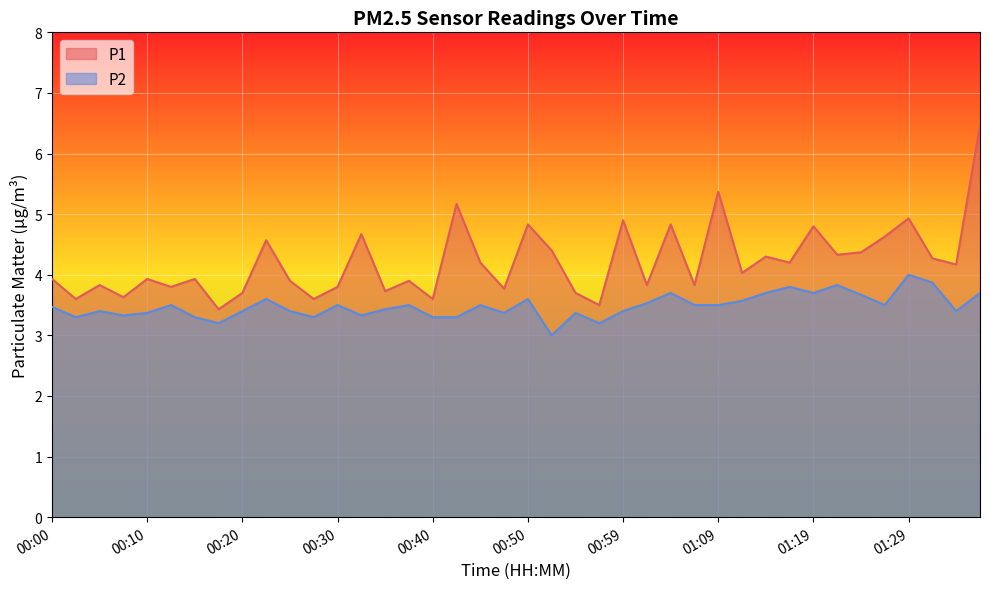

How many interior local valleys does the P2 series have?

11